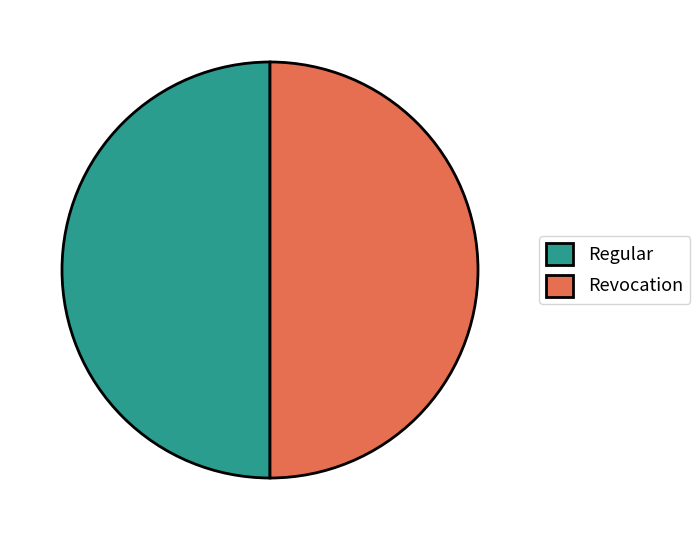

The Revocation slice represents 38% of the pie. True or false?

False